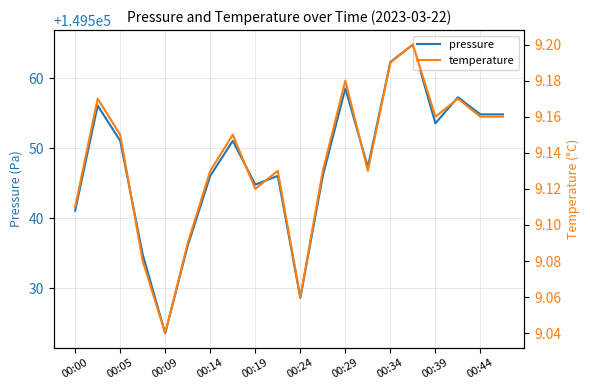

True or false: pressure has a value of 77004.1 at 00:29.

False